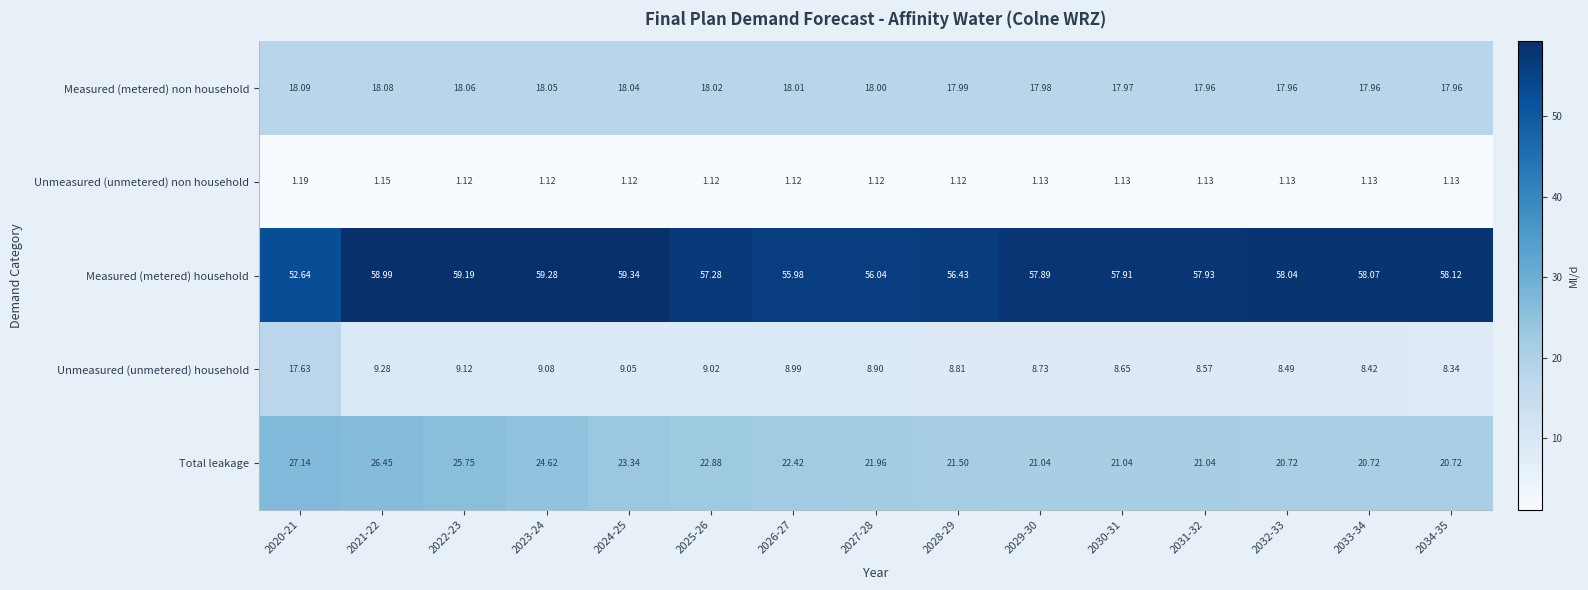

Which series has the widest spread of values?

Unmeasured (unmetered) household